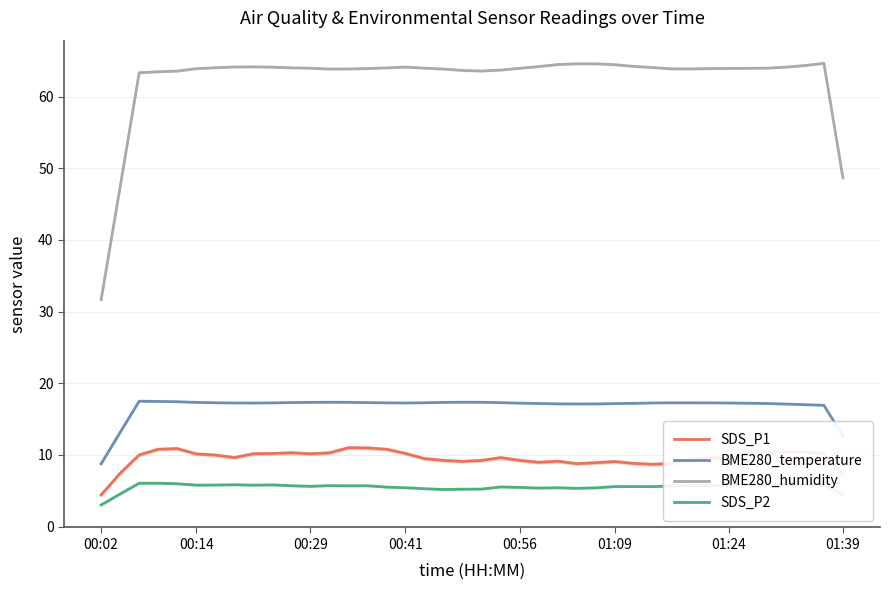

True or false: BME280_humidity has a value of 64.1 at 00:41.

True